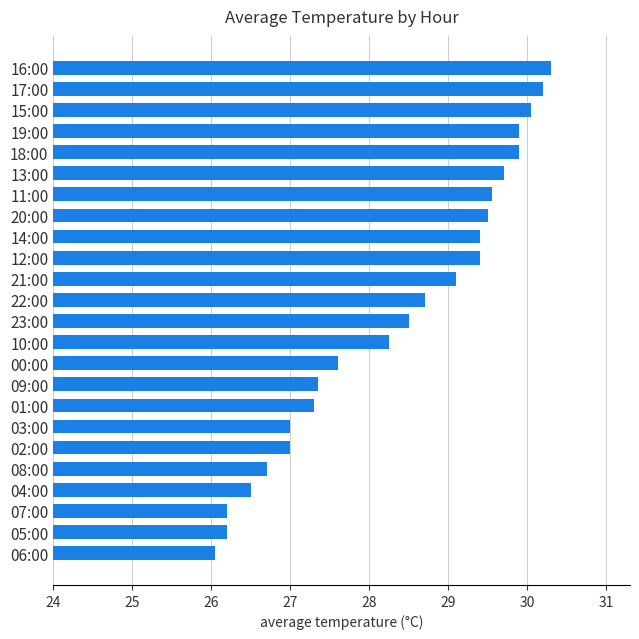

The value at 05:00 is 5.4. True or false?

False